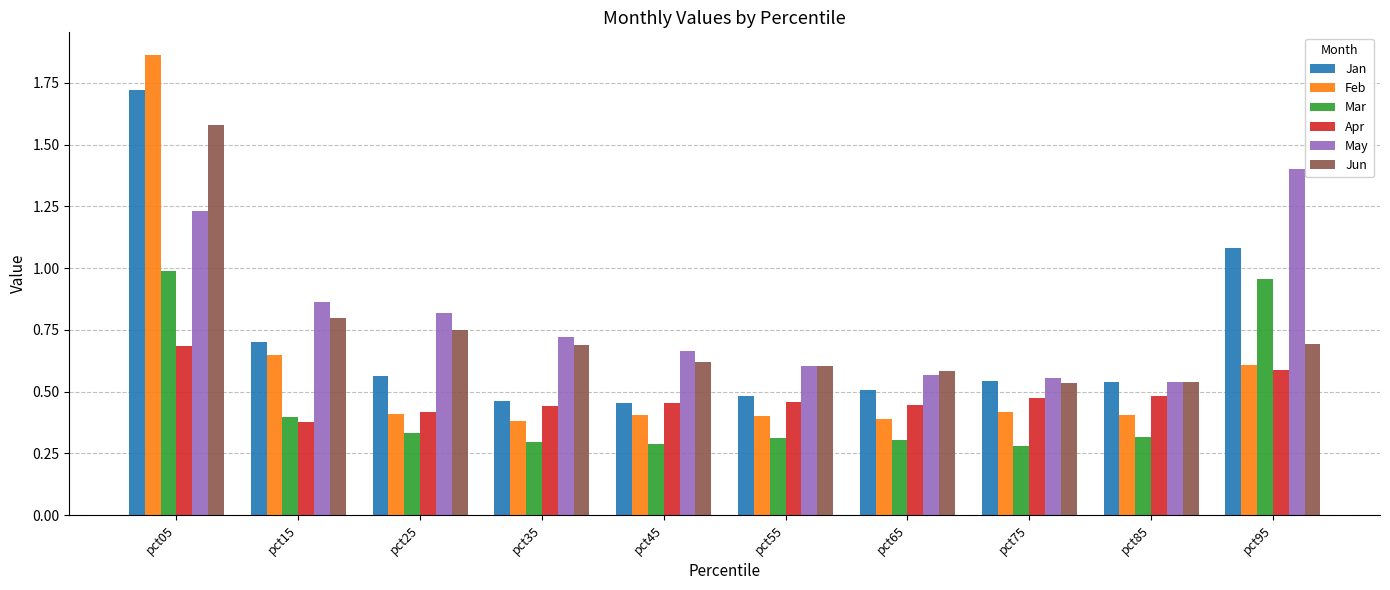

Which series changed the most between pct05 and pct85?

Feb